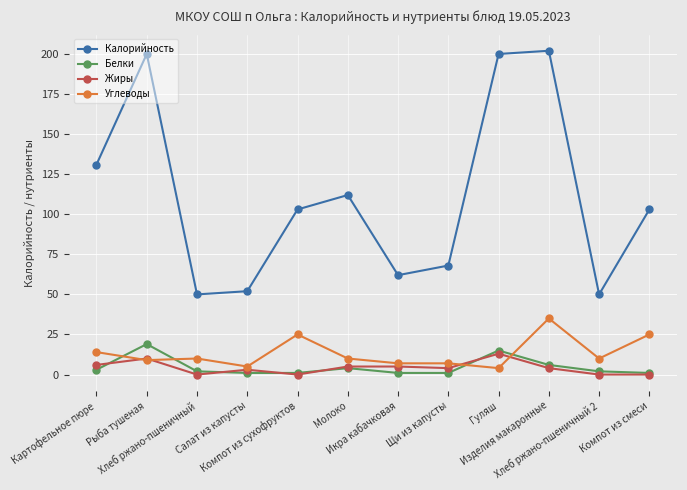

What is the greatest value displayed?

202